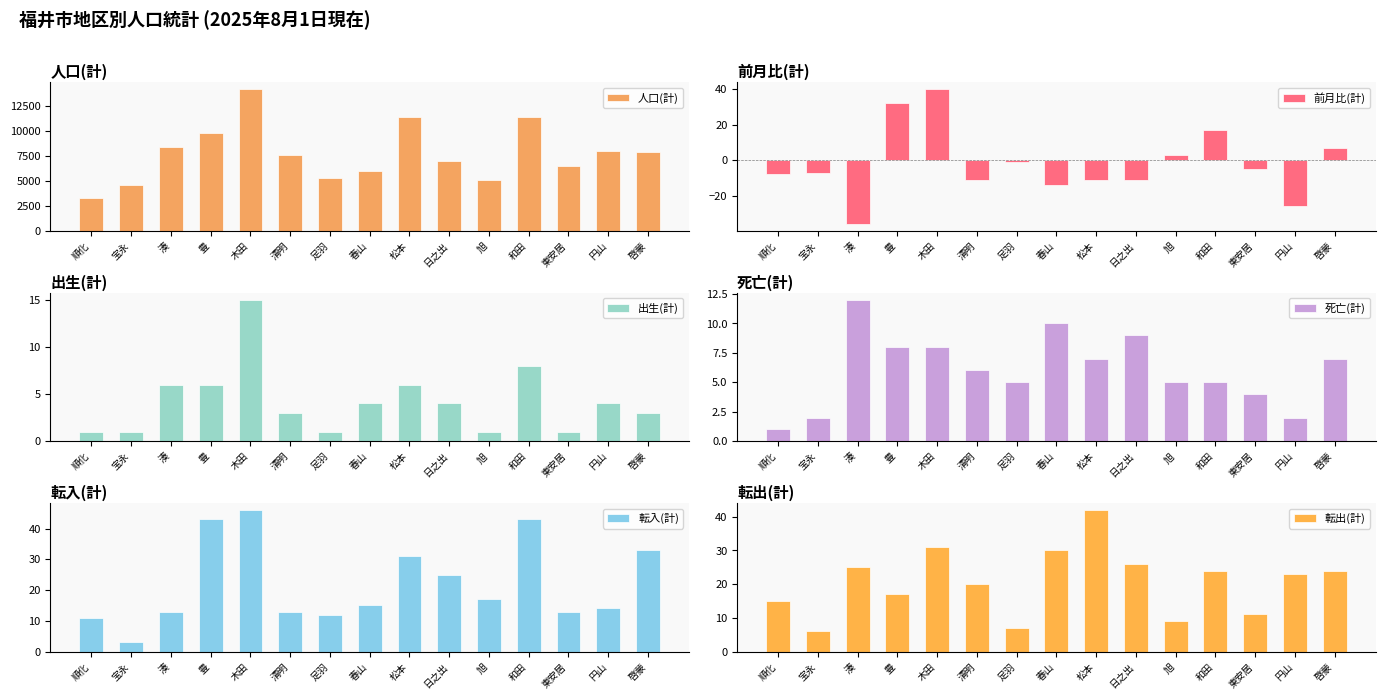

Which series has the largest total across all categories?

人口(計)